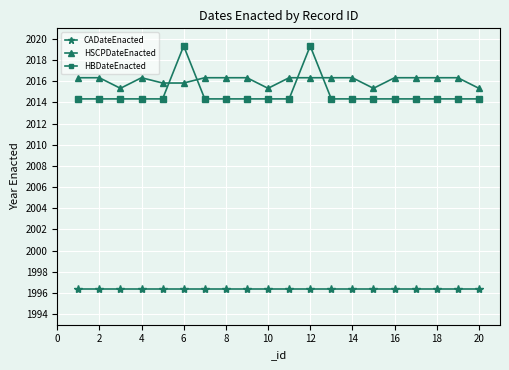

What is the difference between the maximum and second lowest values in the HBDateEnacted series?

5.0